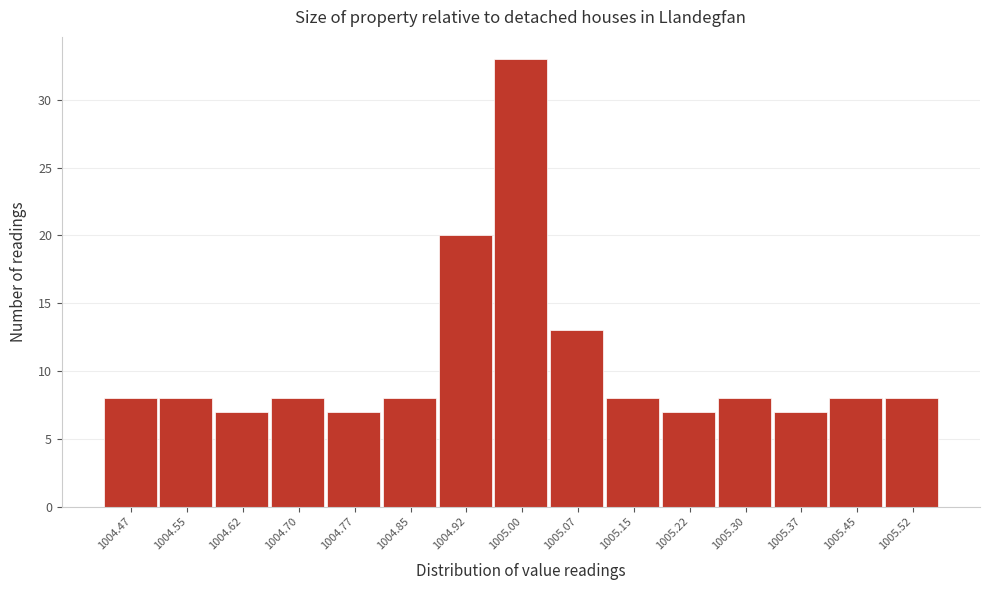

Reading right to left, transcribe all the data shown in this chart.

1005.52=8	1005.45=8	1005.37=7	1005.30=8	1005.22=7	1005.15=8	1005.07=13	1005.00=33	1004.92=20	1004.85=8	1004.77=7	1004.70=8	1004.62=7	1004.55=8	1004.47=8